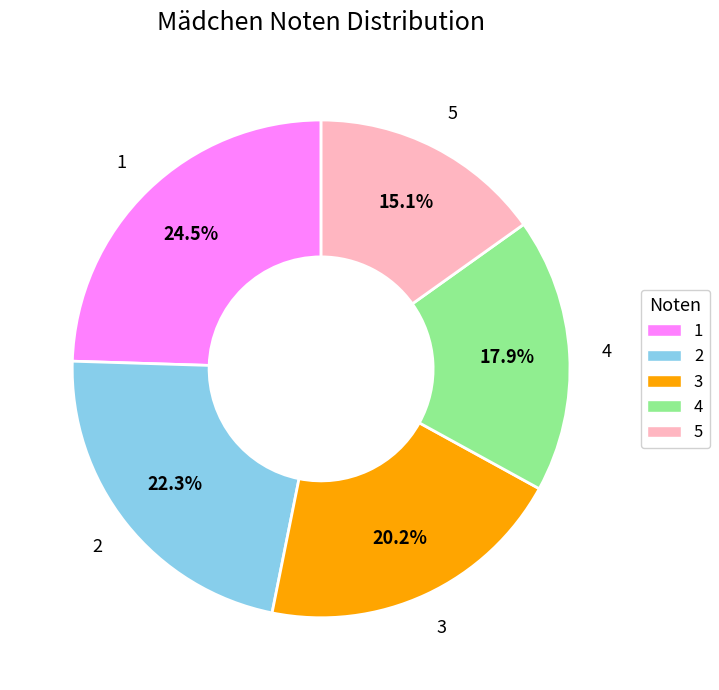

Approximately how many times larger is the value at 2 compared to 3?

1.1